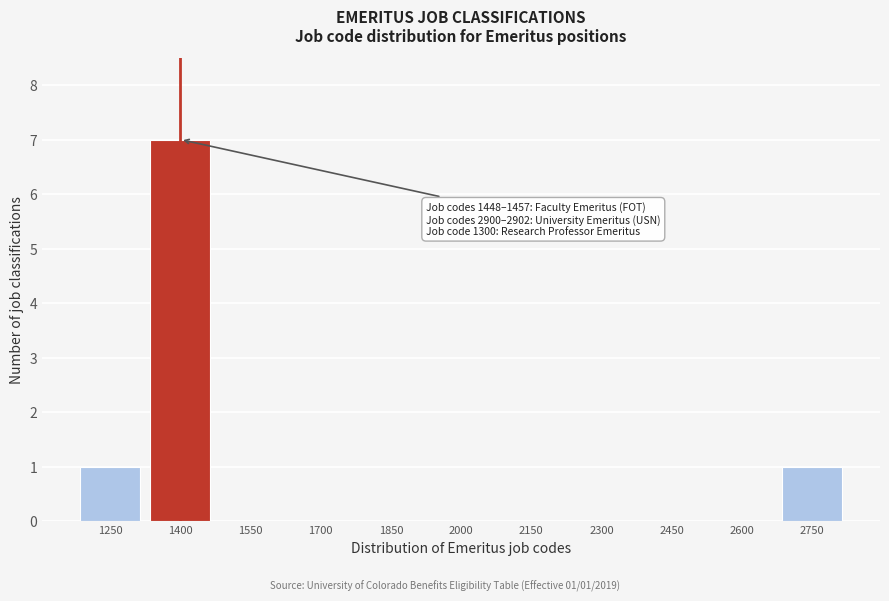

Reading right to left, transcribe all the data shown in this chart.

2750=1	2600=0	2450=0	2300=0	2150=0	2000=0	1850=0	1700=0	1550=0	1400=7	1250=1